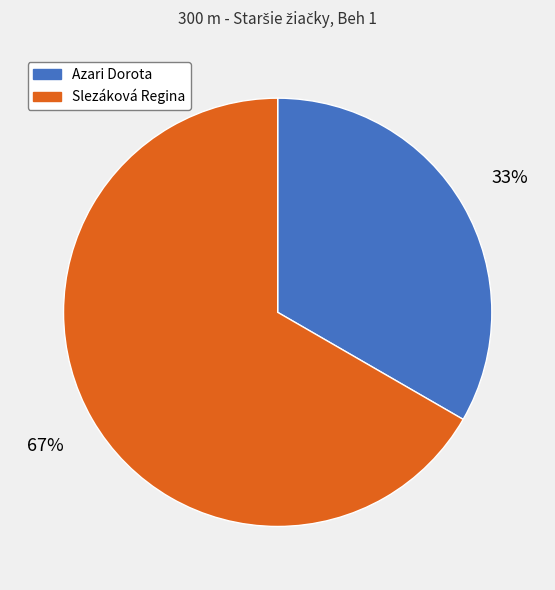

Count the number of slices in the pie.

2